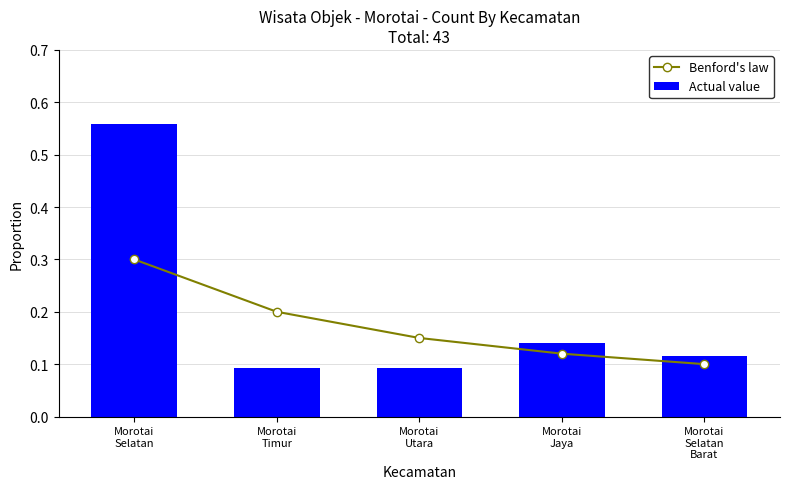

Which label corresponds to the largest value in the chart?

Morotai
Selatan